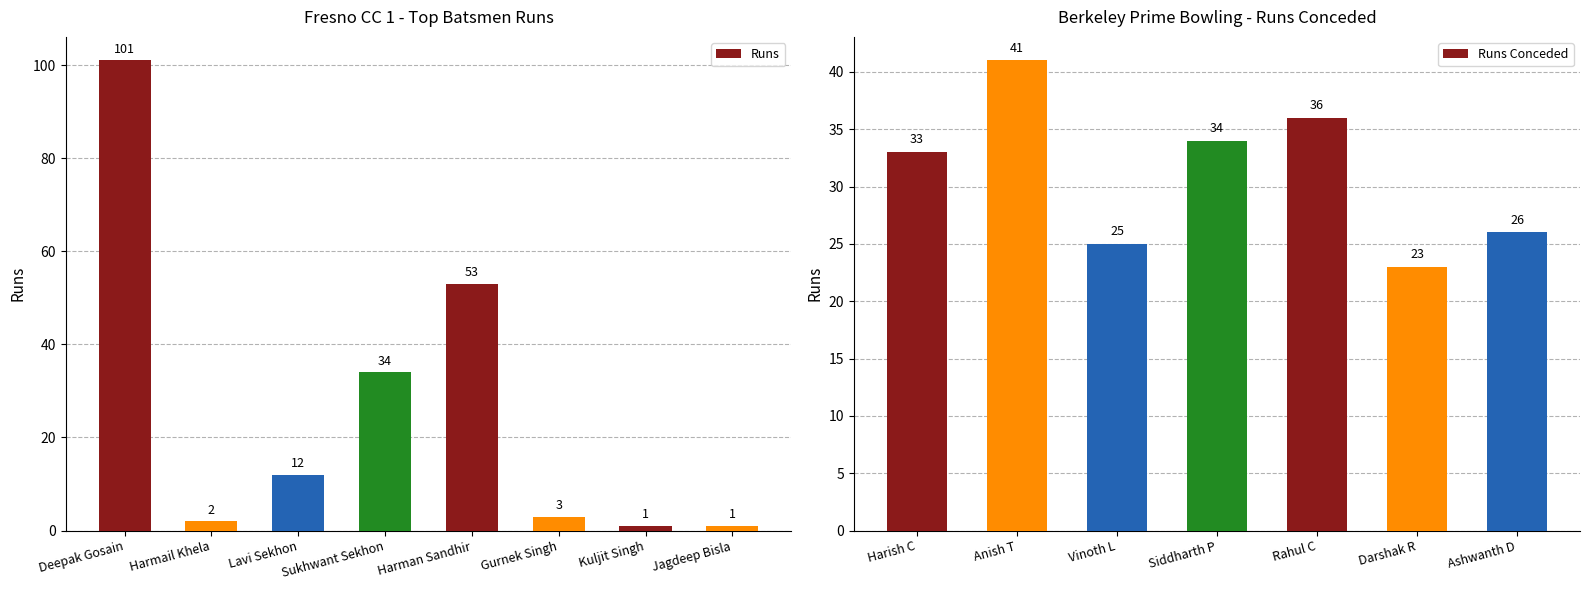

List the labels in order of Runs Conceded value, smallest first.

Darshak R, Vinoth L, Ashwanth D, Harish C, Siddharth P, Rahul C, Anish T